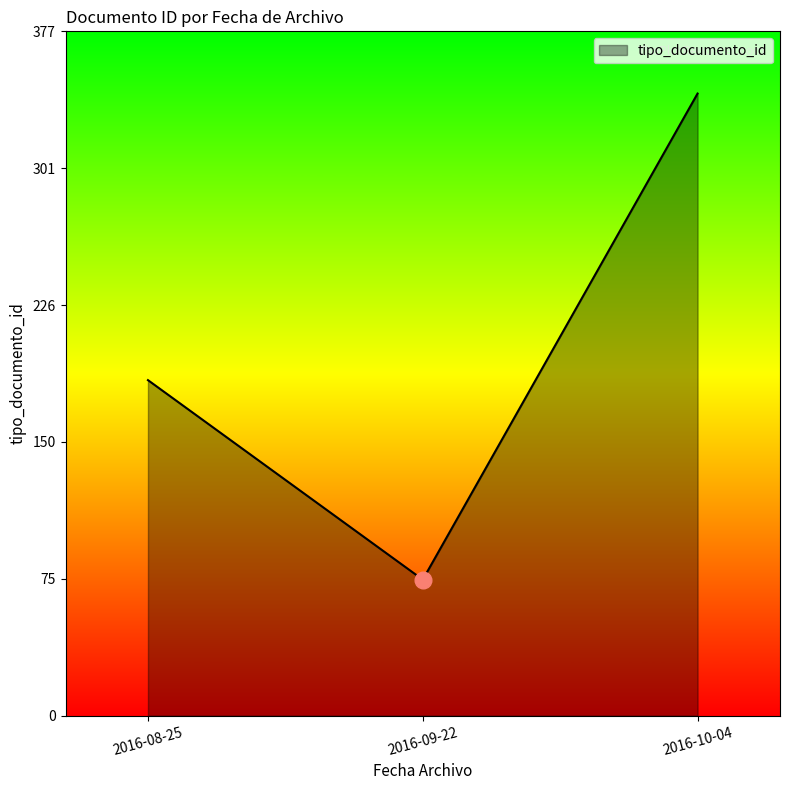

What is the difference between the maximum and minimum values?

268